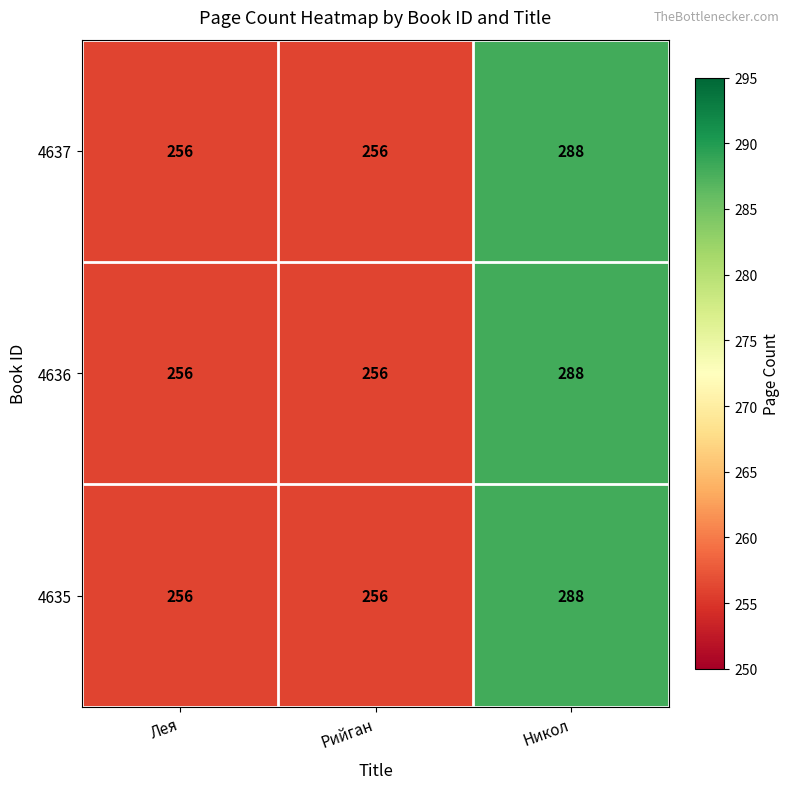

What is the minimum value for 4635?

256